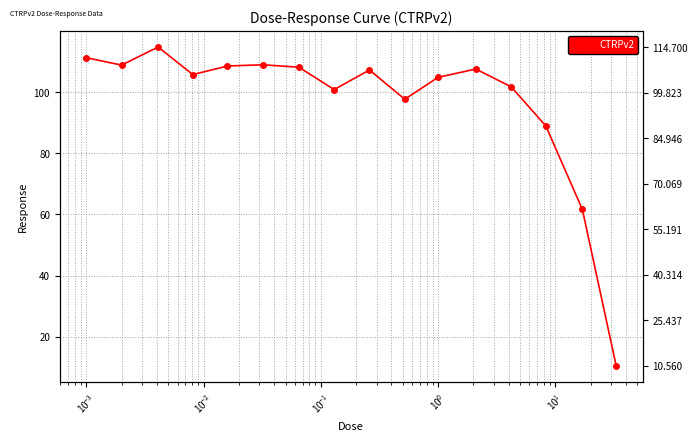

How many interior local peaks (higher than both neighbors) does the data have?

4